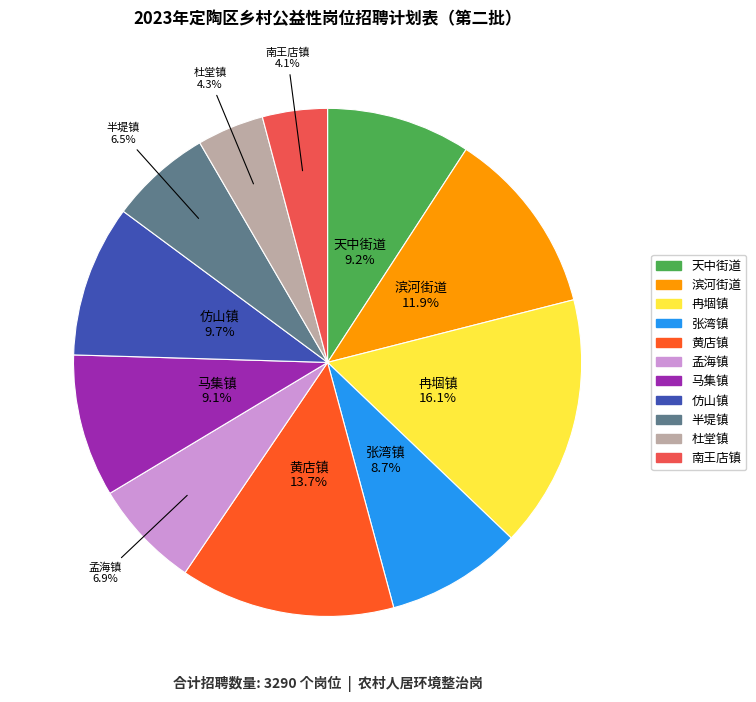

Between 杜堂镇 and 马集镇, which is larger?

马集镇